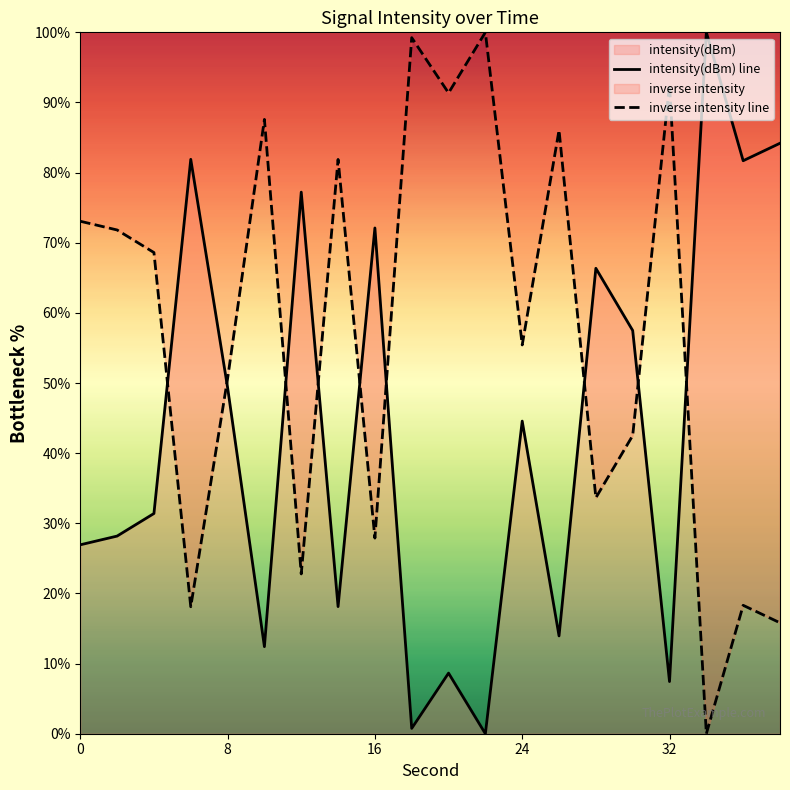

How many interior local peaks does the inverse intensity line series have?

7